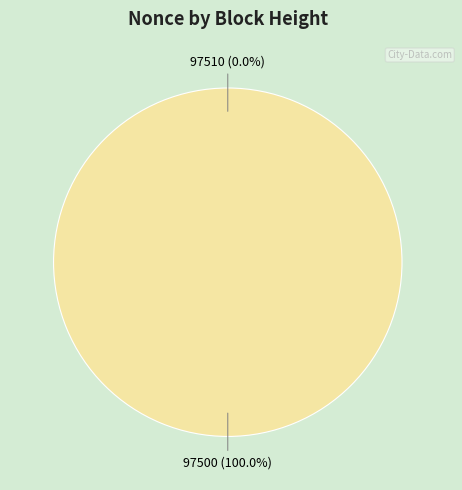

Which category accounts for the majority?

97500